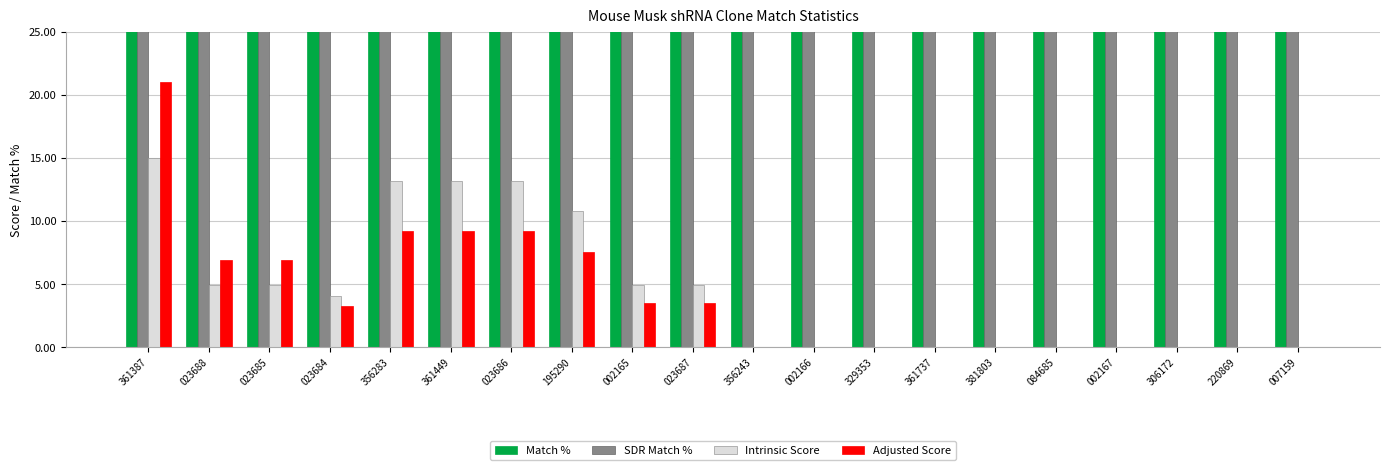

What is the label of the 9th bar from the right?

002166